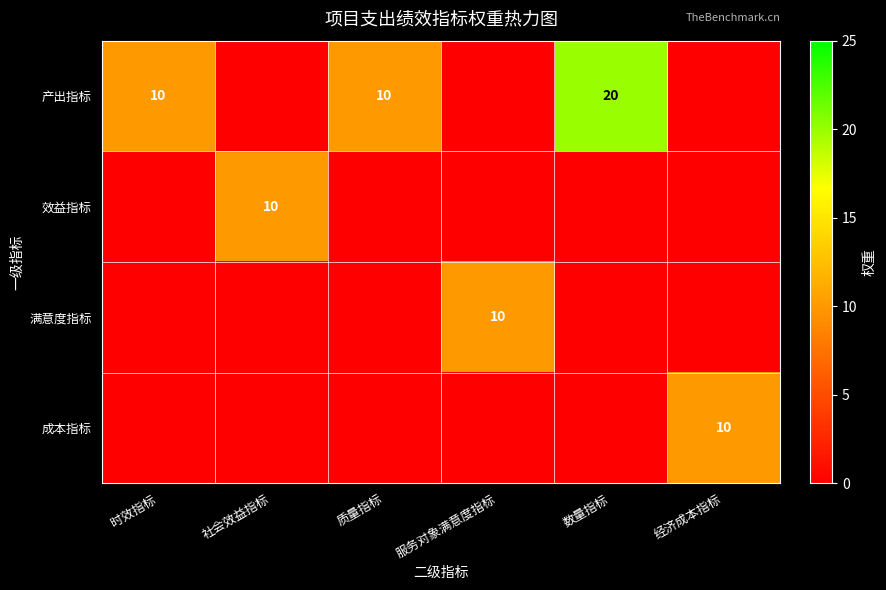

What is the difference between the 产出指标 values at 时效指标 and 数量指标?

10